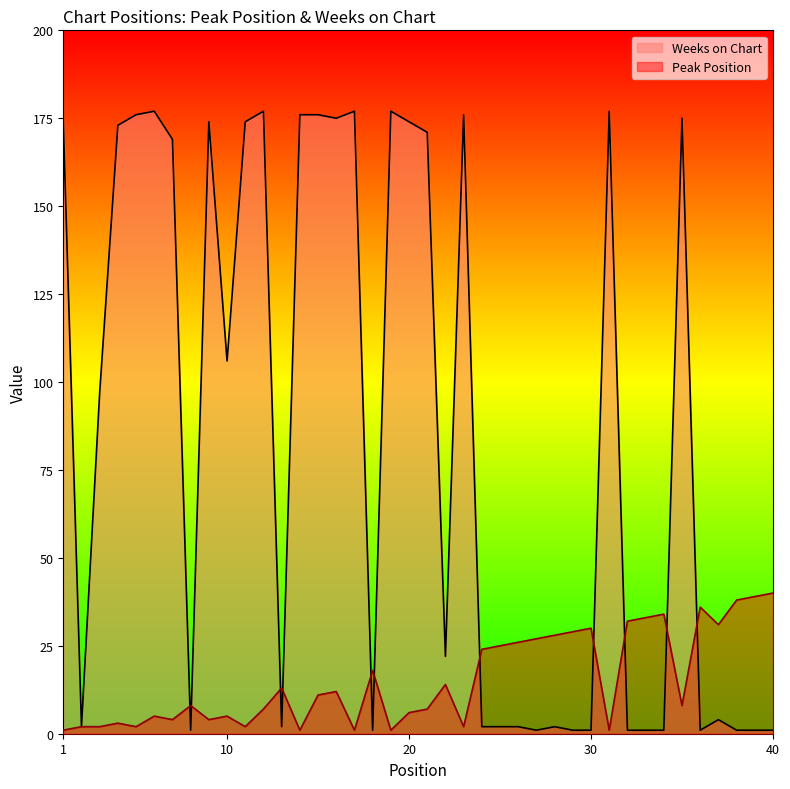

Which category has the lowest value in the Weeks on Chart series?

8